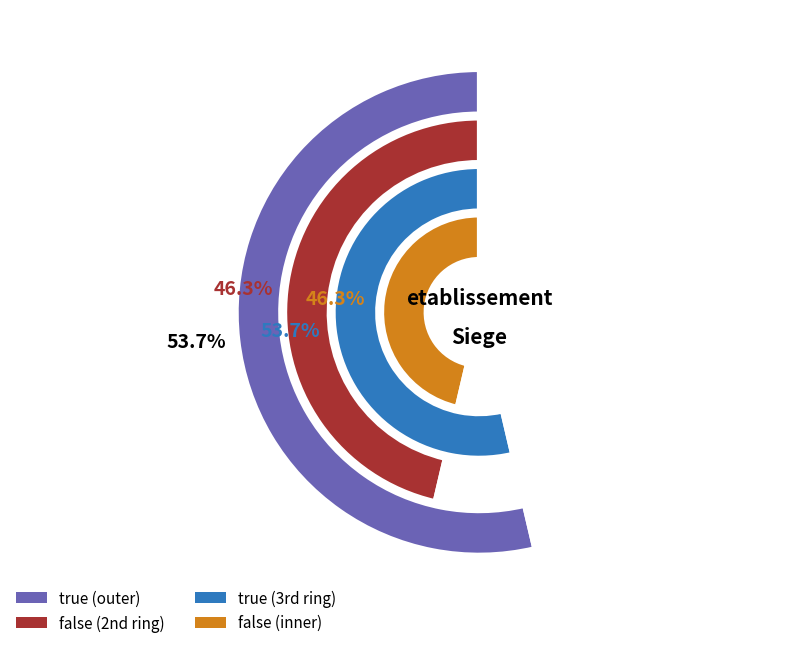

Is there a majority slice in this chart?

Yes